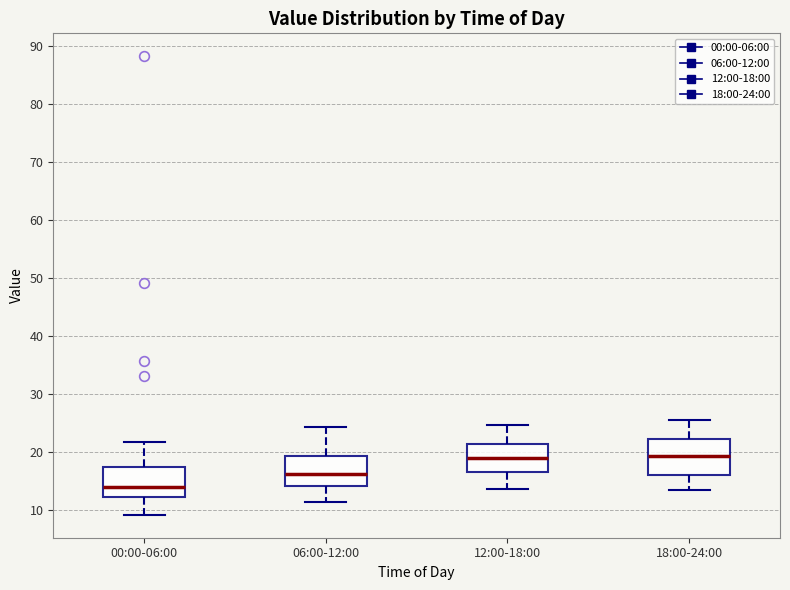

Reading left to right, transcribe this box plot: for each box, give where its median line is, the range the box spans, and where its two whiskers end, as read against the y-axis. The values are not printed on the chart, so give them approximately, as read against the axis.

00:00-06:00: median 14, box 12 to 17, whiskers 9 to 22
06:00-12:00: median 16, box 14 to 19, whiskers 11 to 24
12:00-18:00: median 19, box 17 to 21, whiskers 14 to 25
18:00-24:00: median 19, box 16 to 22, whiskers 13 to 26